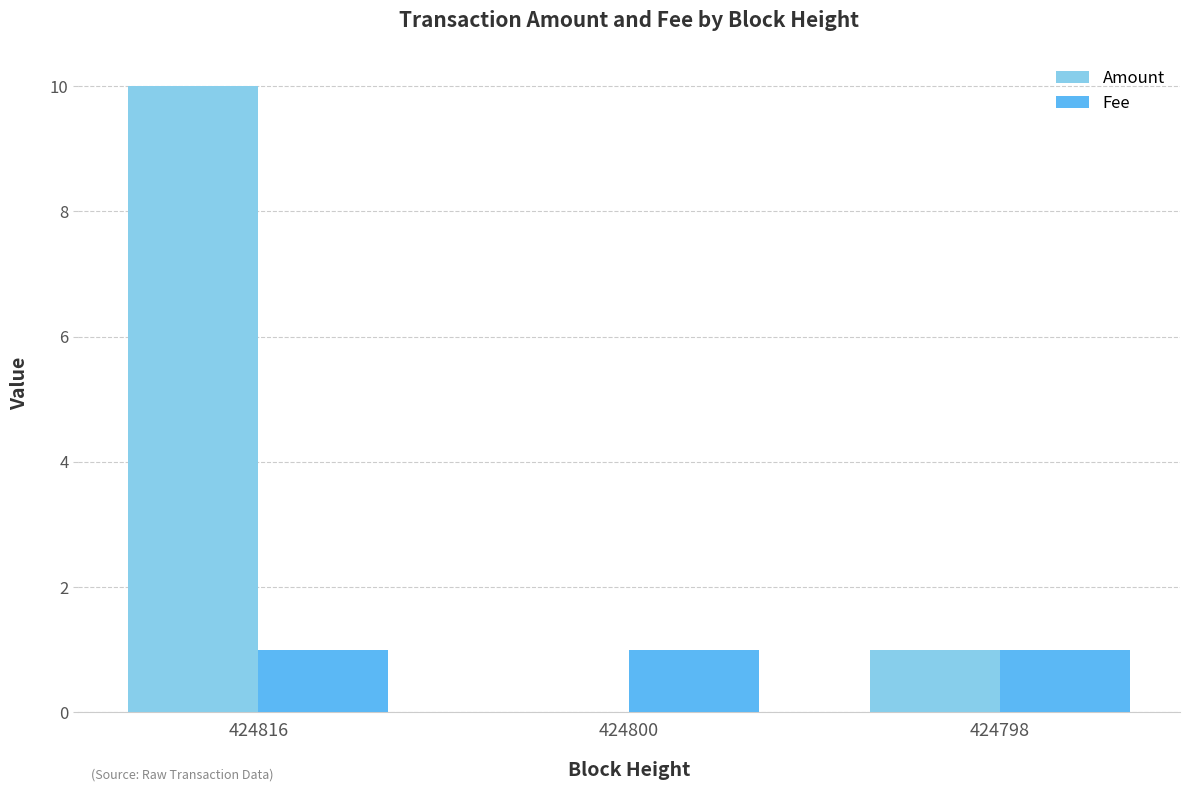

How many groups of bars are there?

3